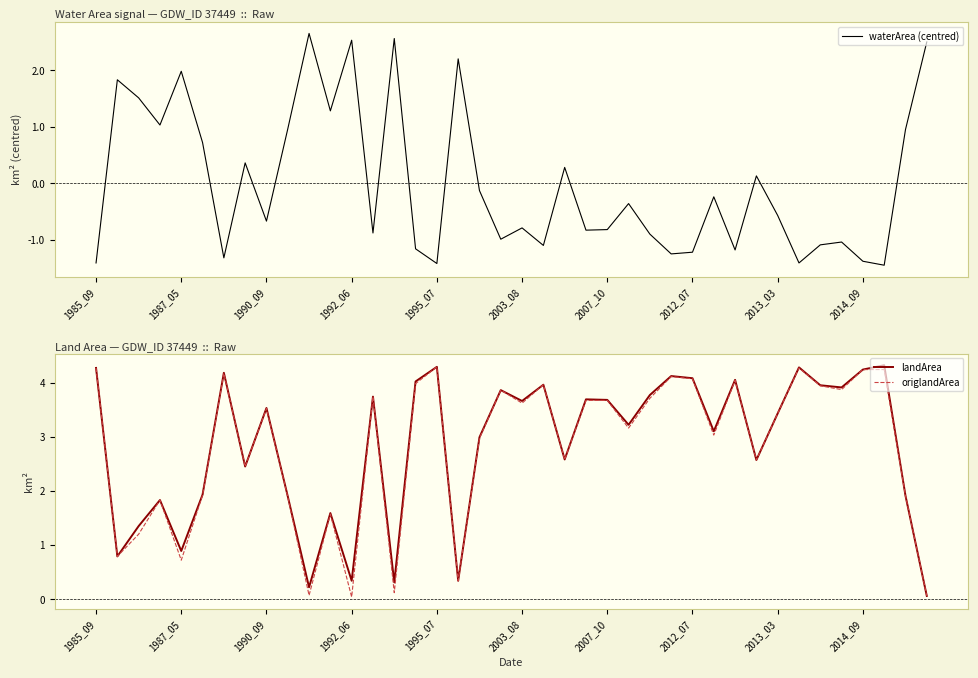

What is the label of the 26th point from the right?

14